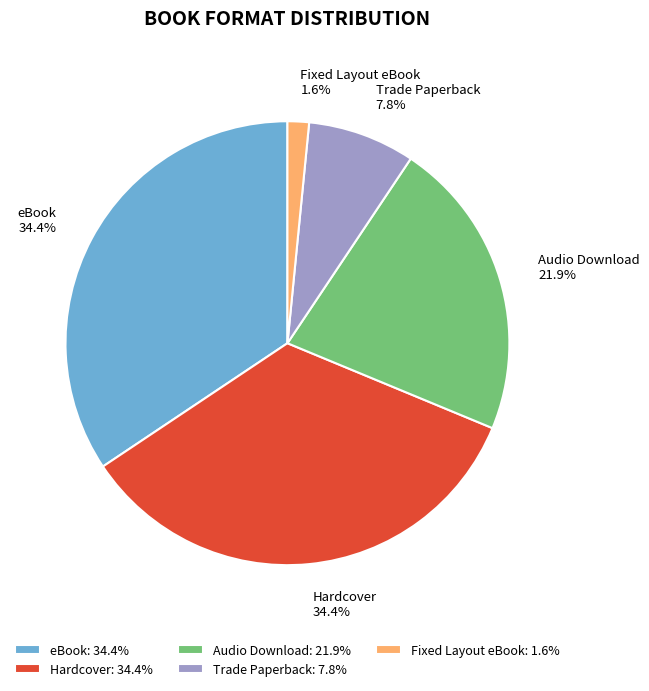

Count the number of slices in the pie.

5